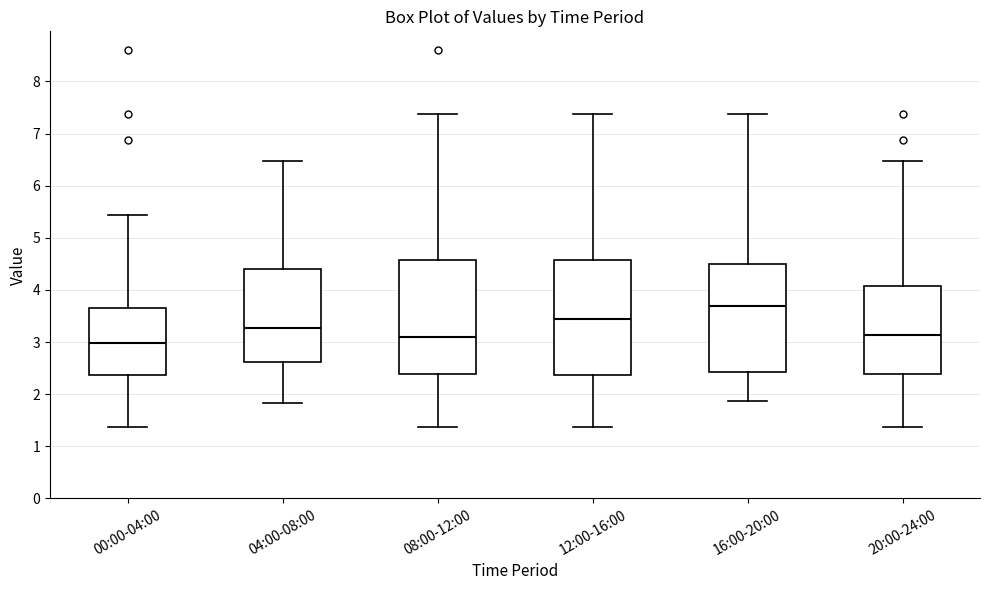

Reading left to right, read every box against the y-axis: the position of its median line, the range the box covers, and the ends of its whiskers. The values are not printed on the chart, so give them approximately, as read against the axis.

00:00-04:00: median 3.0, box 2.4 to 3.7, whiskers 1.4 to 5.4
04:00-08:00: median 3.3, box 2.6 to 4.4, whiskers 1.8 to 6.5
08:00-12:00: median 3.1, box 2.4 to 4.6, whiskers 1.4 to 7.4
12:00-16:00: median 3.5, box 2.4 to 4.6, whiskers 1.4 to 7.4
16:00-20:00: median 3.7, box 2.4 to 4.5, whiskers 1.9 to 7.4
20:00-24:00: median 3.1, box 2.4 to 4.1, whiskers 1.4 to 6.5